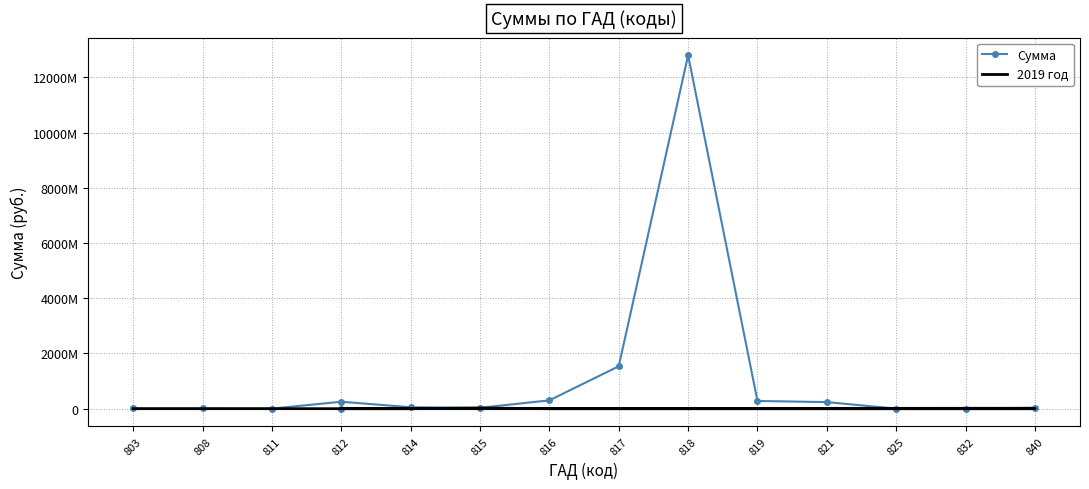

What is the total value across all series at 819?

279679837.8